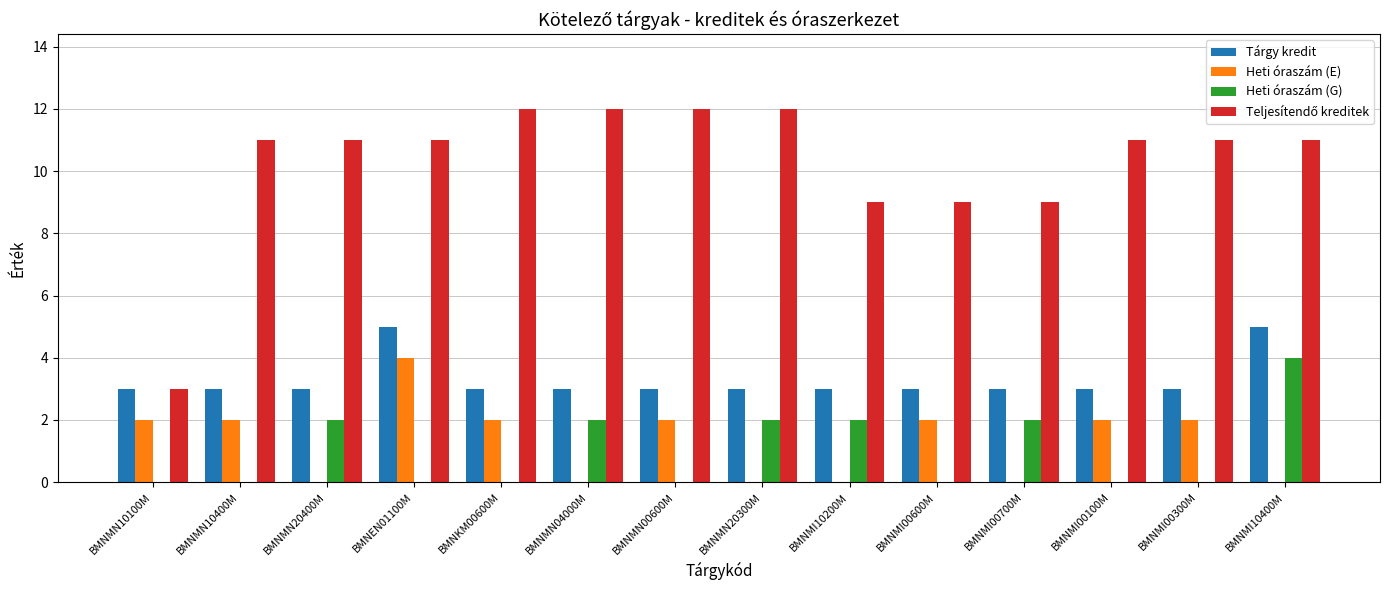

Count the number of categories in the chart.

14